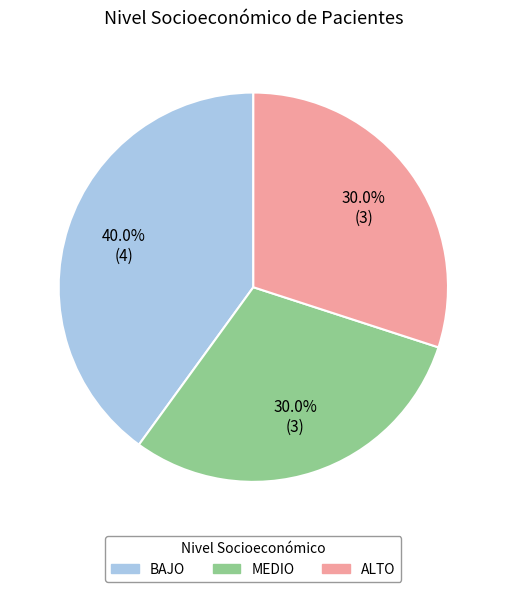

To the nearest percent, what portion does ALTO represent?

30%